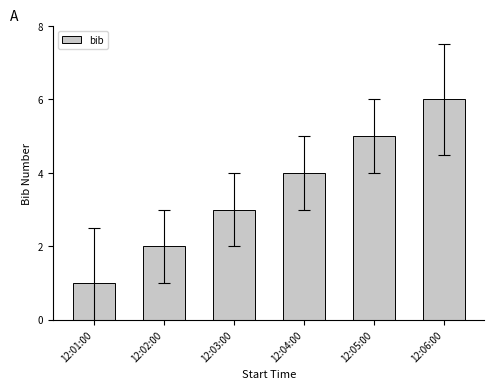

Reading left to right, extract all data points from this chart.

12:01:00=1	12:02:00=2	12:03:00=3	12:04:00=4	12:05:00=5	12:06:00=6